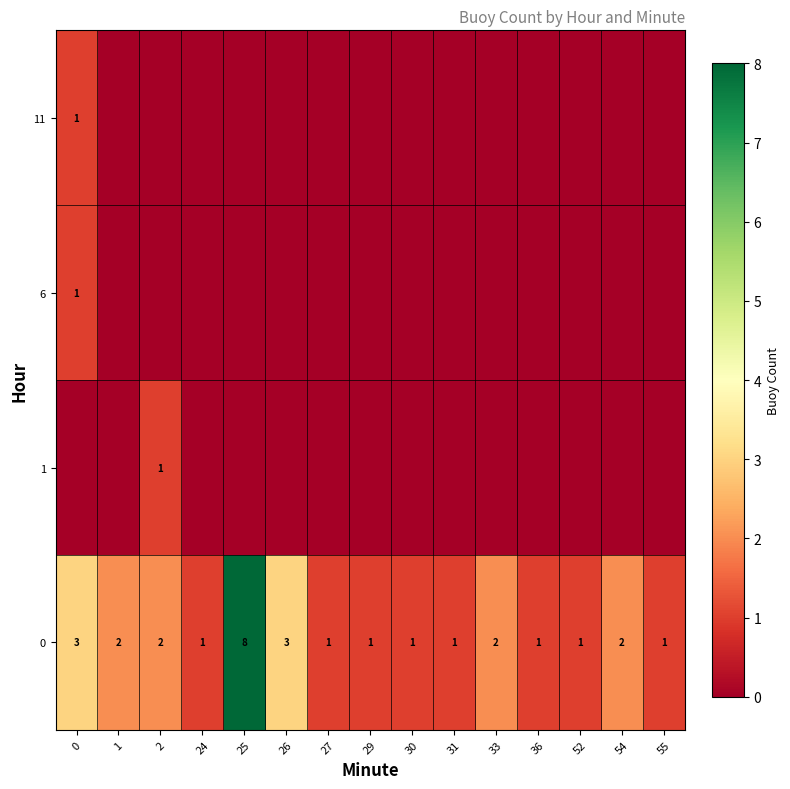

What is the maximum value for 0?

8